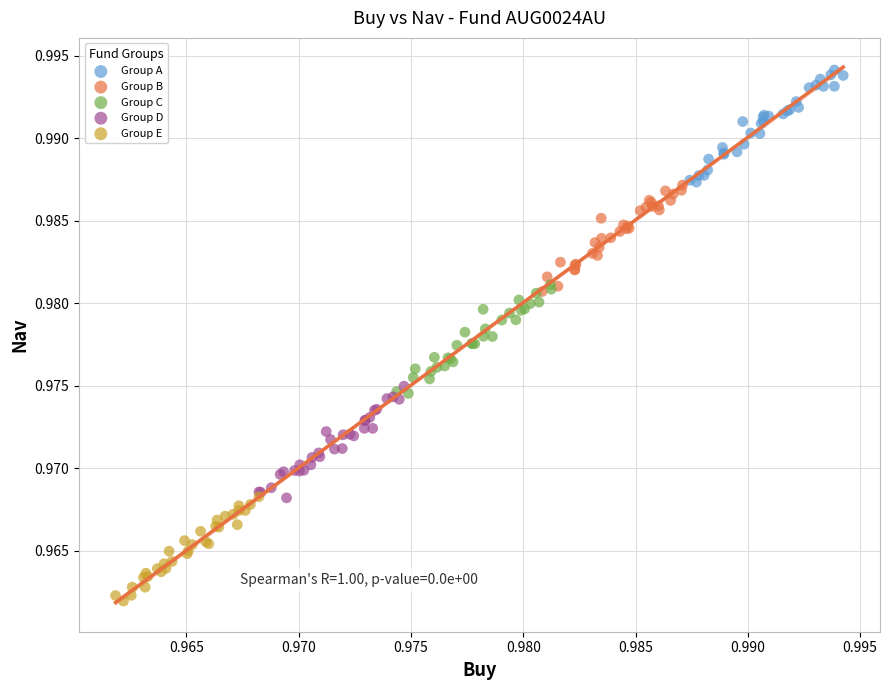

What are all the series names shown in the legend?

Group A, Group B, Group C, Group D, Group E